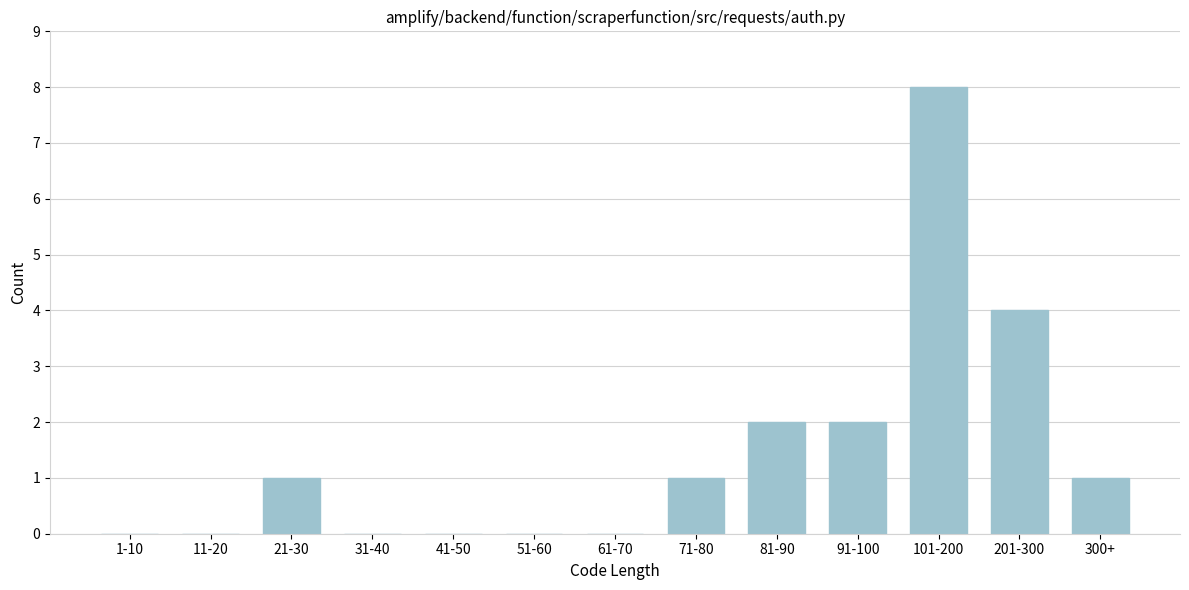

Reading left to right, transcribe all the data shown in this chart.

1-10=0	11-20=0	21-30=1	31-40=0	41-50=0	51-60=0	61-70=0	71-80=1	81-90=2	91-100=2	101-200=8	201-300=4	300+=1